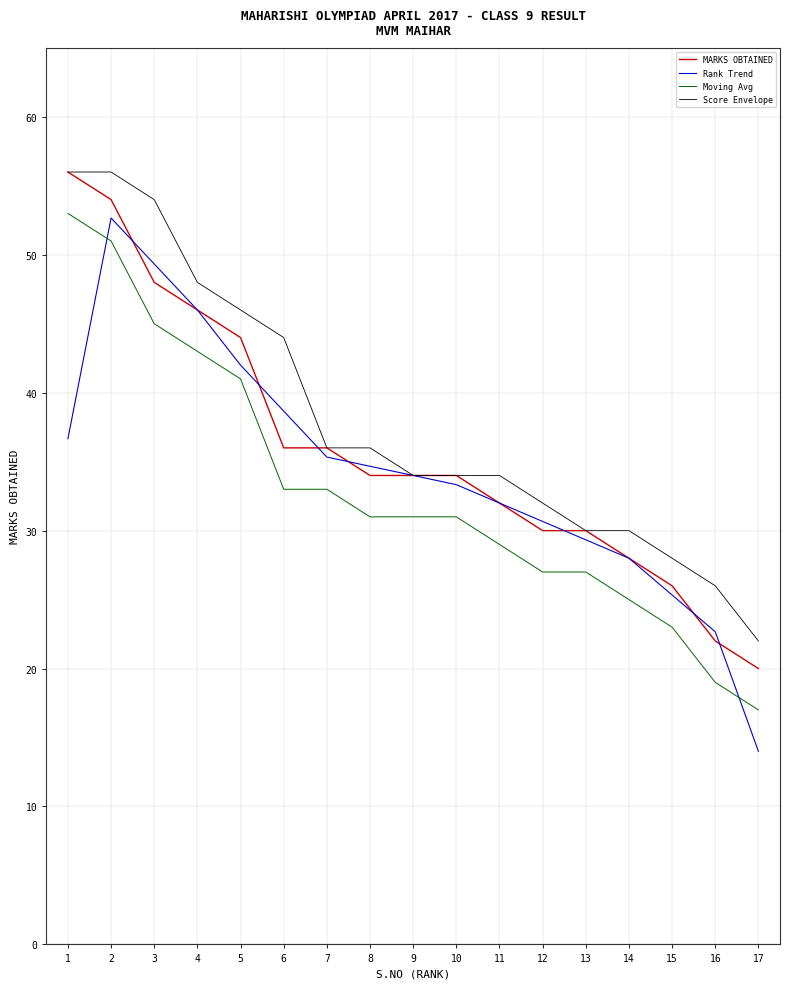

Reading left to right, transcribe all the data shown in this chart.

MARKS OBTAINED: 1=56.0	2=54.0	3=48.0	4=46.0	5=44.0	6=36.0	7=36.0	8=34.0	9=34.0	10=34.0	11=32.0	12=30.0	13=30.0	14=28.0	15=26.0	16=22.0	17=20.0
Rank Trend: 1=36.7	2=52.7	3=49.3	4=46.0	5=42.0	6=38.7	7=35.3	8=34.7	9=34.0	10=33.3	11=32.0	12=30.7	13=29.3	14=28.0	15=25.3	16=22.7	17=14.0
Moving Avg: 1=53.0	2=51.0	3=45.0	4=43.0	5=41.0	6=33.0	7=33.0	8=31.0	9=31.0	10=31.0	11=29.0	12=27.0	13=27.0	14=25.0	15=23.0	16=19.0	17=17.0
Score Envelope: 1=56.0	2=56.0	3=54.0	4=48.0	5=46.0	6=44.0	7=36.0	8=36.0	9=34.0	10=34.0	11=34.0	12=32.0	13=30.0	14=30.0	15=28.0	16=26.0	17=22.0